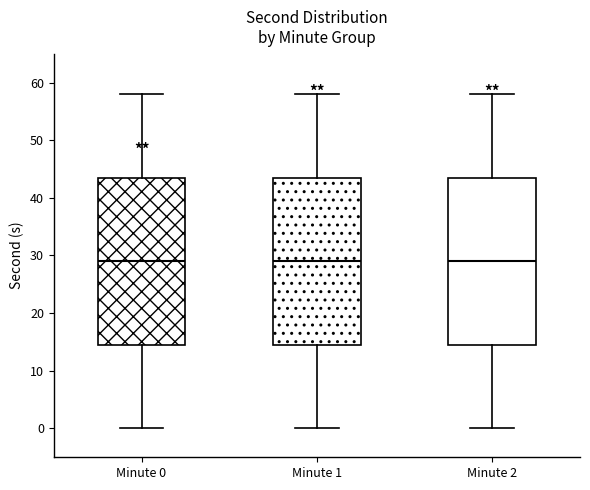

Reading left to right, read every box against the y-axis: the position of its median line, the range the box covers, and the ends of its whiskers. The values are not printed on the chart, so give them approximately, as read against the axis.

Minute 0: median 29, box 15 to 44, whiskers 0 to 58
Minute 1: median 29, box 15 to 44, whiskers 0 to 58
Minute 2: median 29, box 15 to 44, whiskers 0 to 58